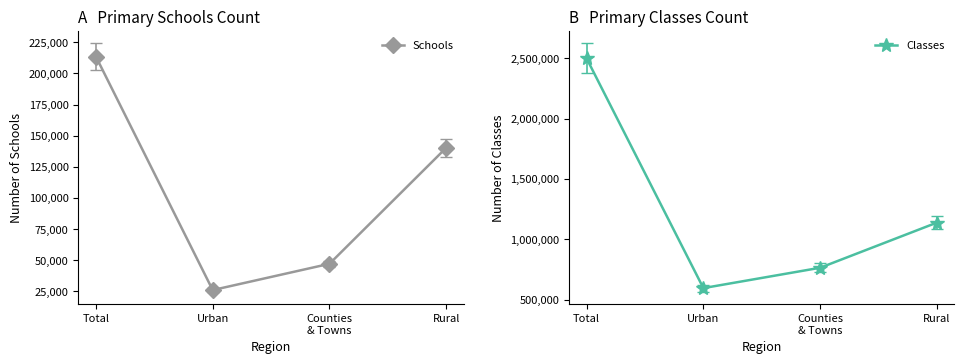

Is it true that Schools equals 10404 at Urban?

False